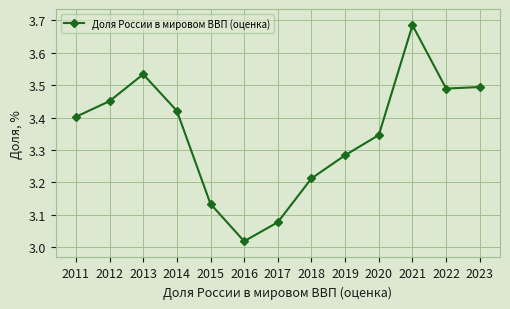

How many lines are shown in the chart?

1